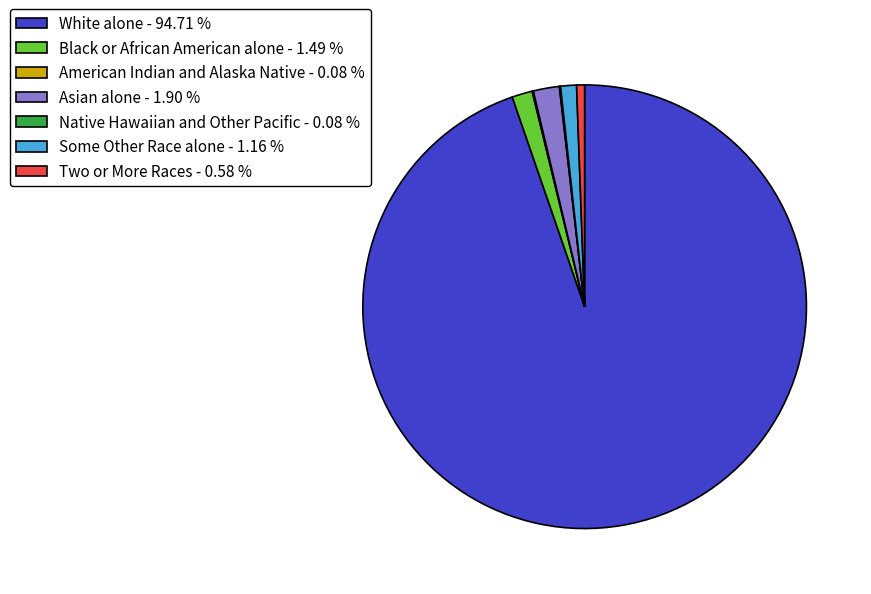

Is Black or African American alone - 1.49 % the majority of the pie?

No